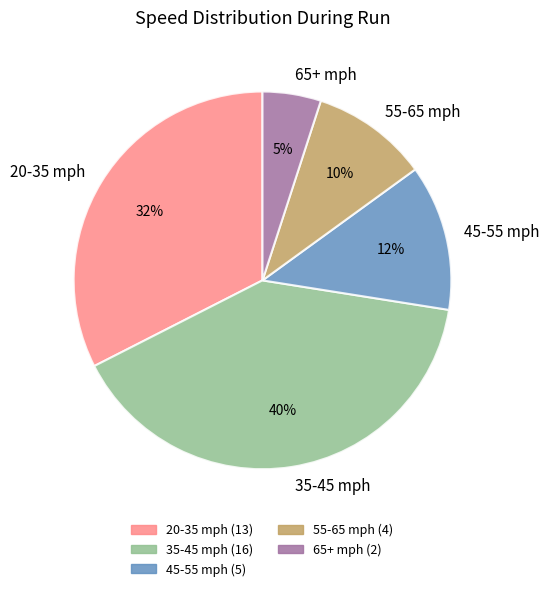

Is the sum of 55-65 mph and 45-55 mph greater than half?

No